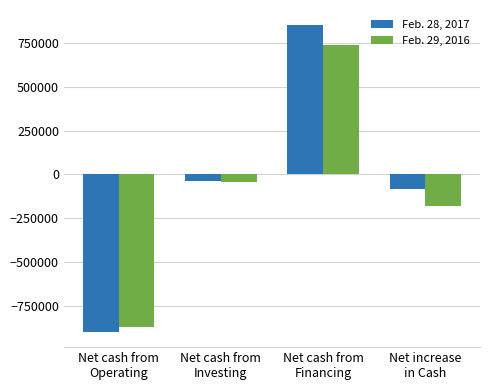

Reading right to left, transcribe all the data shown in this chart.

Feb. 28, 2017: Net increase
in Cash=-82304	Net cash from
Financing=852000	Net cash from
Investing=-35013	Net cash from
Operating=-899291
Feb. 29, 2016: Net increase
in Cash=-178651	Net cash from
Financing=737750	Net cash from
Investing=-44477	Net cash from
Operating=-871924